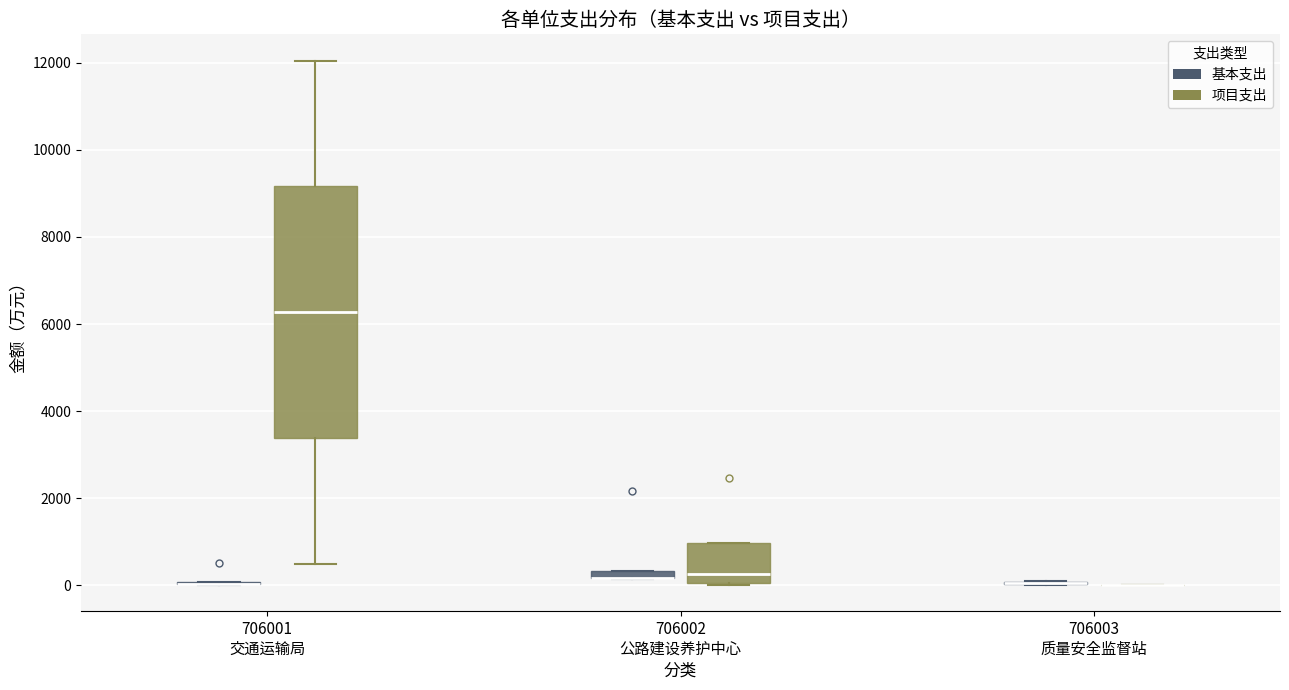

Which box is the tallest, from its lower edge to its upper edge?

706001 交通运输局 (项目支出)